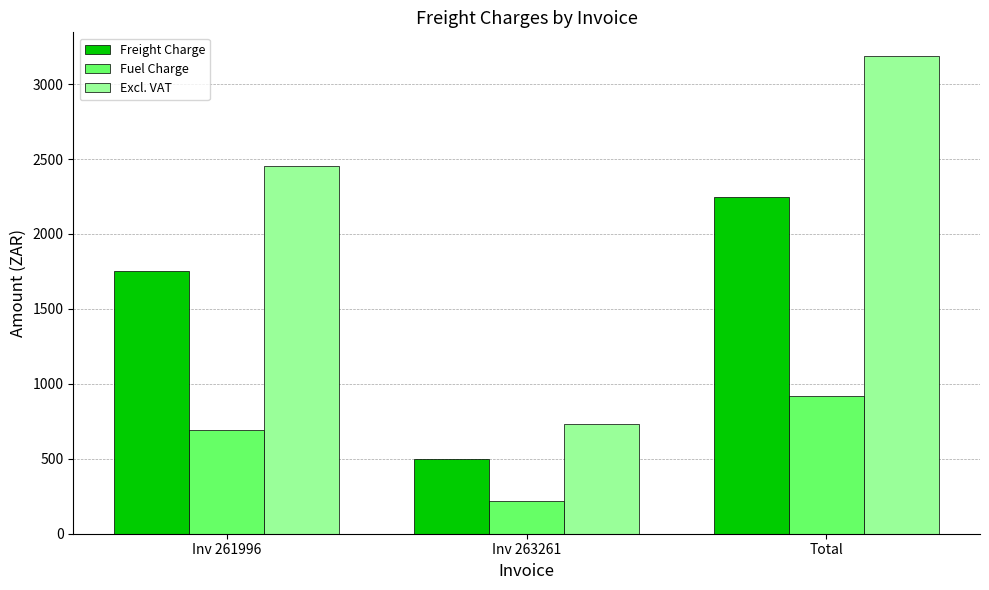

Which series has the largest range (max minus min)?

Excl. VAT